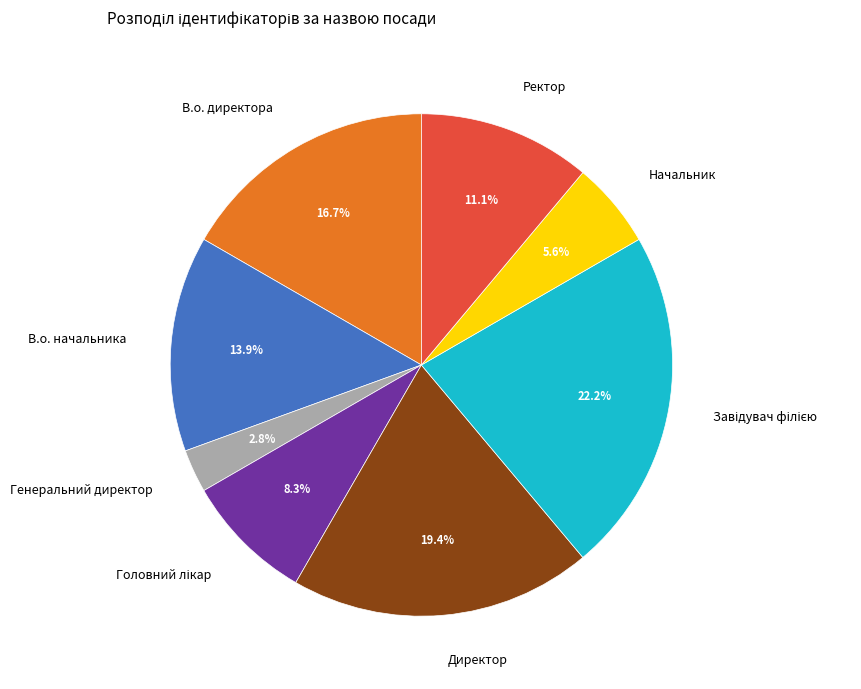

What portion of the pie excludes Генеральний директор?

97.2%